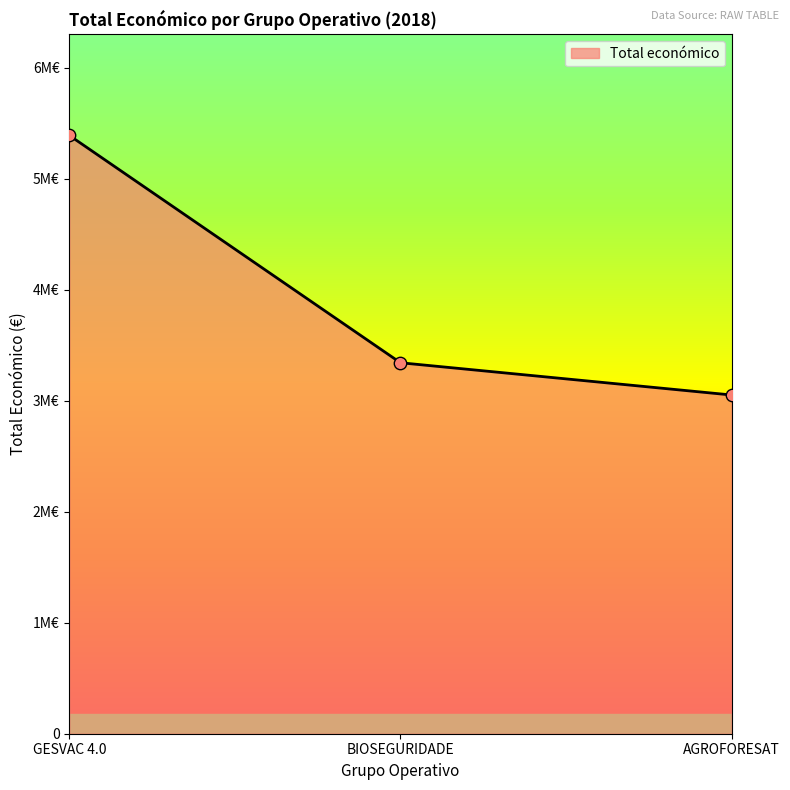

Which has a higher value, GESVAC 4.0 or AGROFORESAT?

GESVAC 4.0